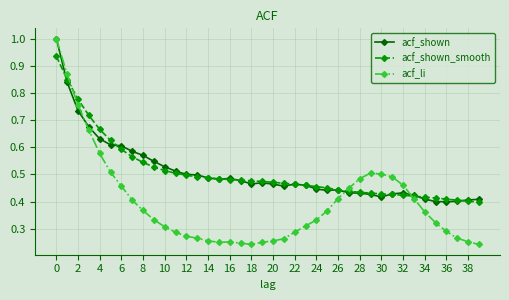

Which series has the widest spread of values?

acf_li